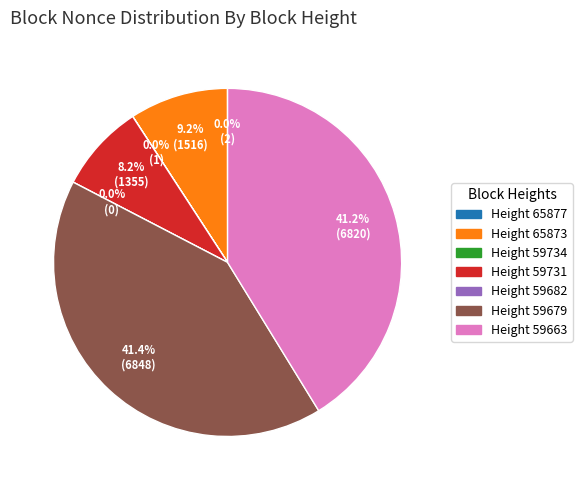

Does 59731 account for over 50% of the chart?

No